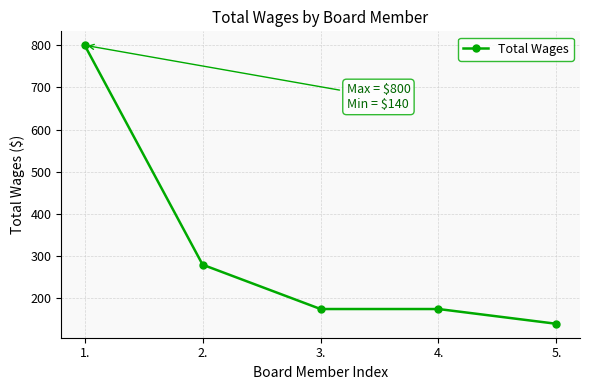

At which label is the value closest to 470?

2.